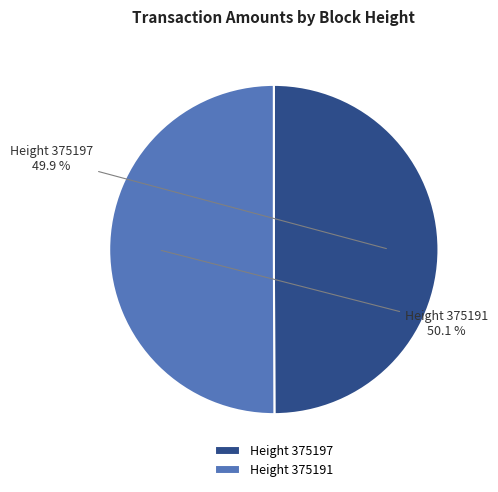

How many segments does this pie chart have?

2